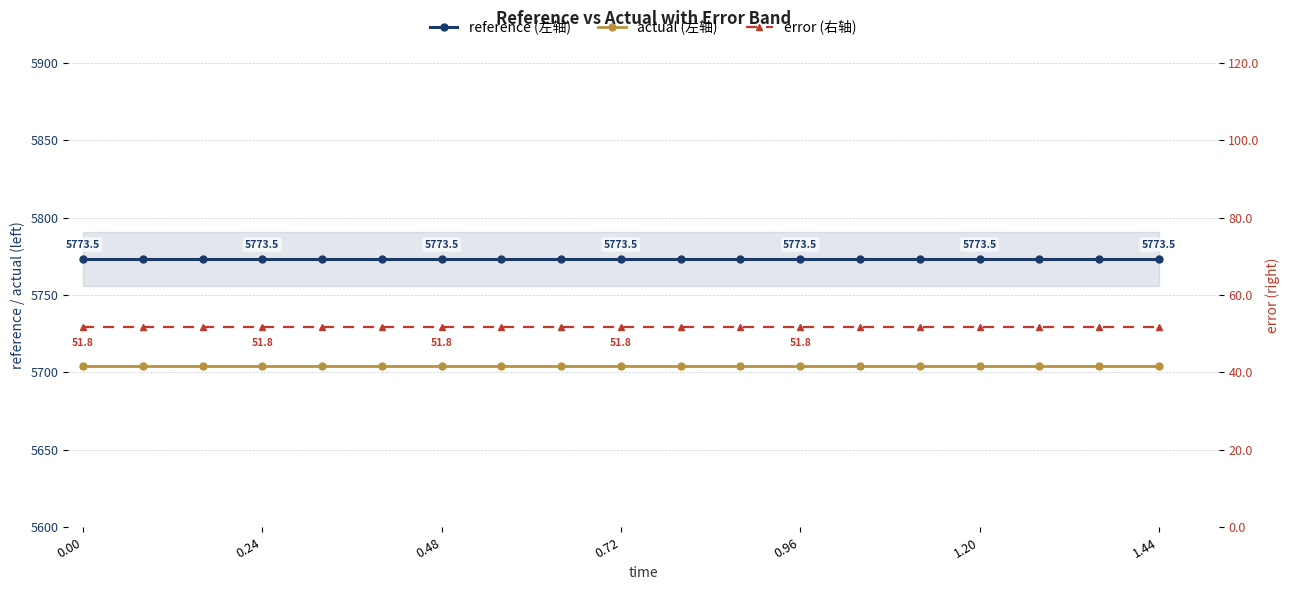

What is the total value across all series at 0.48?

11529.7